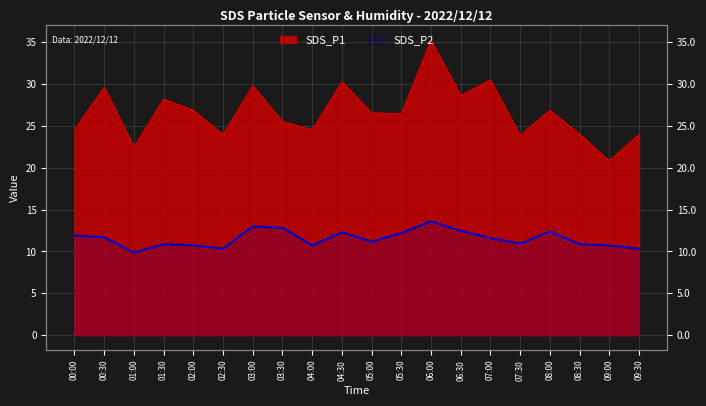

What is the label of the 13th point from the right?

03:30